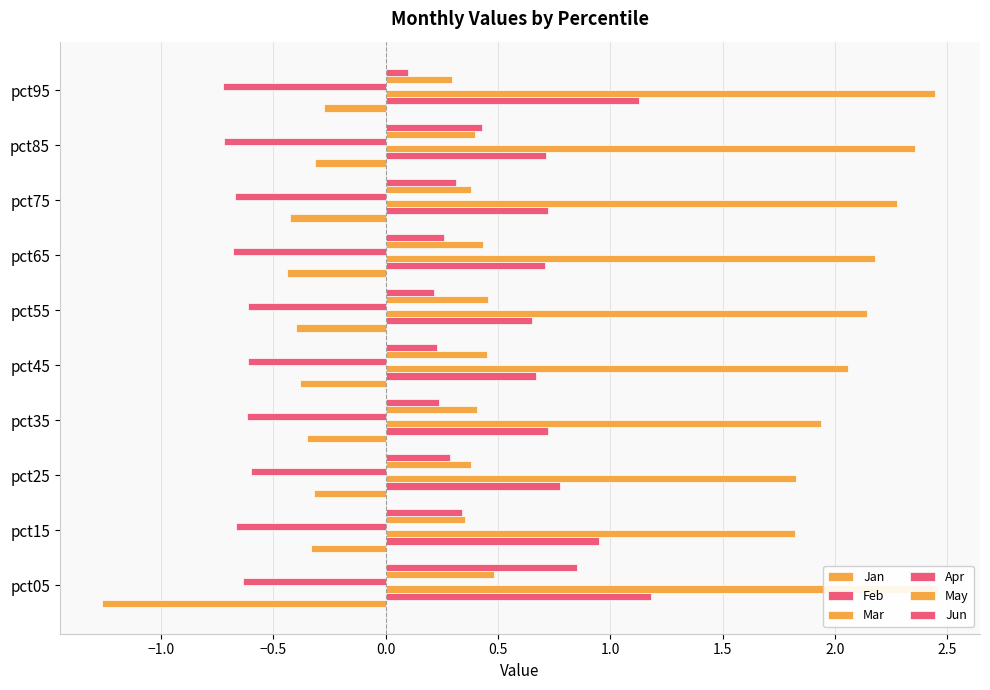

Which series has the widest spread of values?

Jan